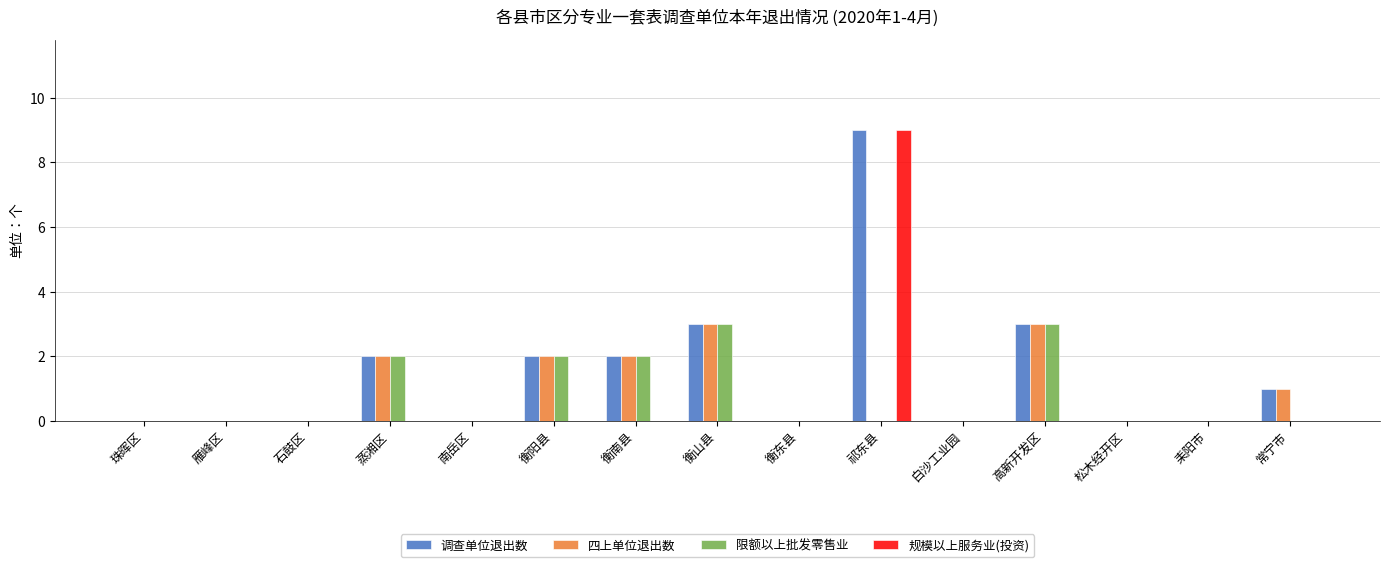

Is it true that 四上单位退出数 equals -2 at 松木经开区?

False